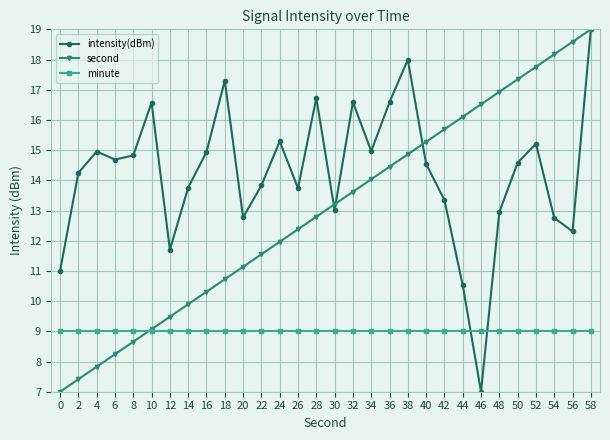

At how many categories does at least one series exceed 17?

7